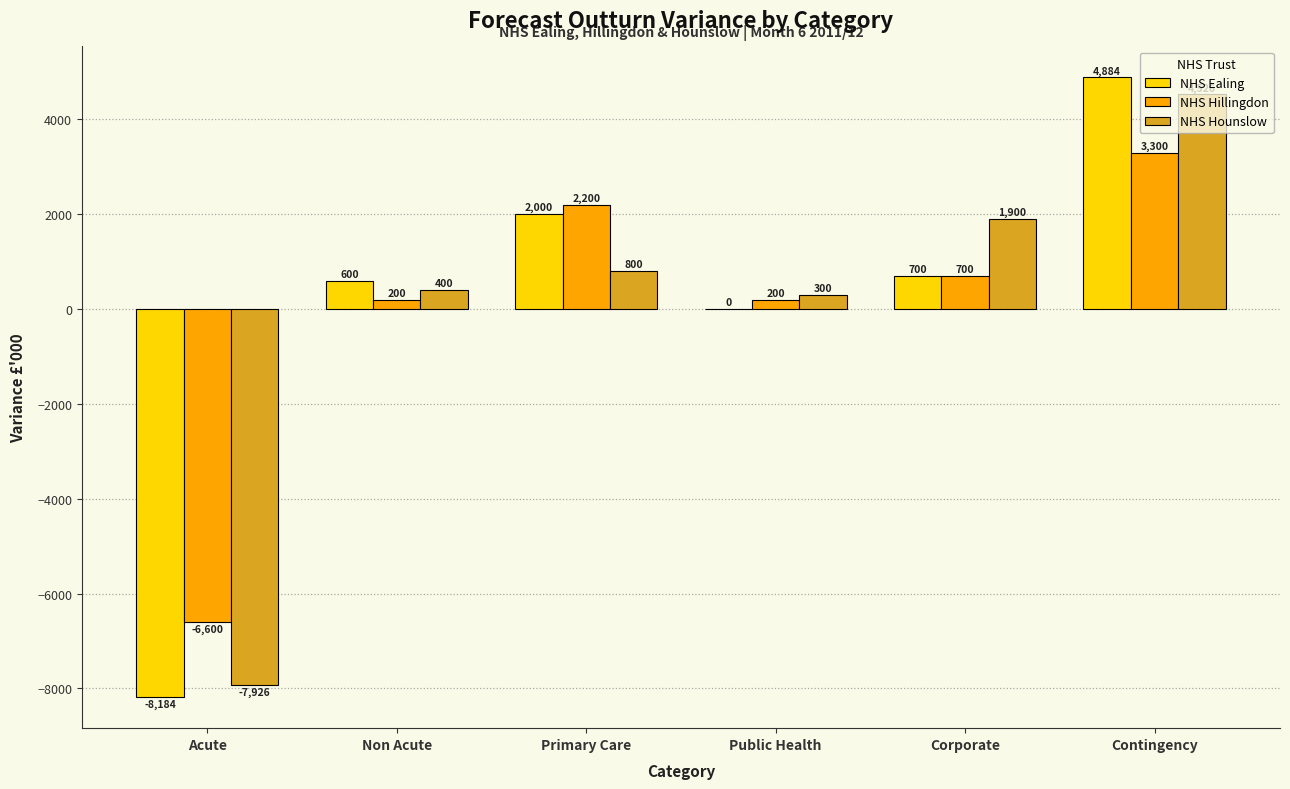

How many data points does each series have?

6